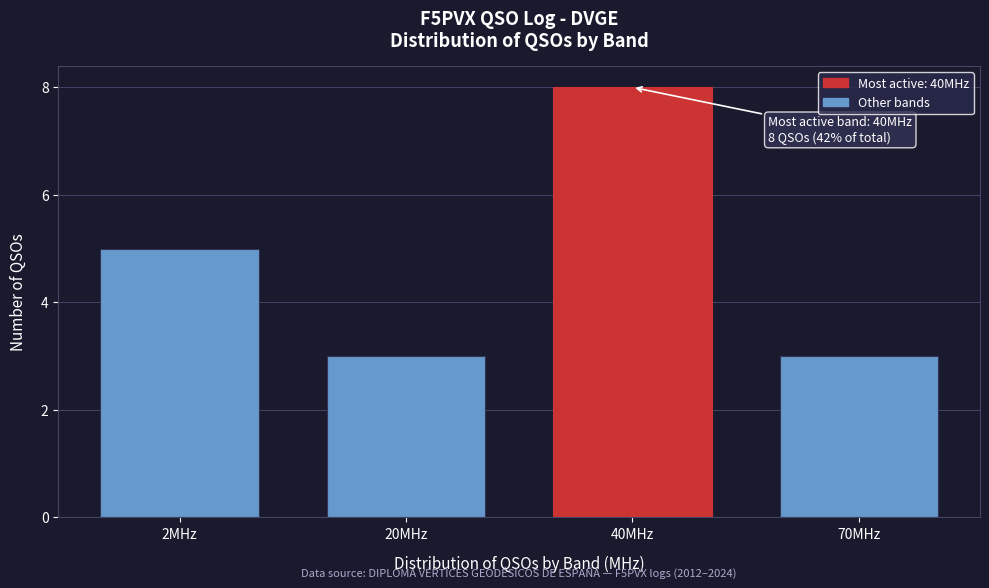

Reading left to right, what are all the values shown in this chart?

2MHz=5	20MHz=3	40MHz=8	70MHz=3